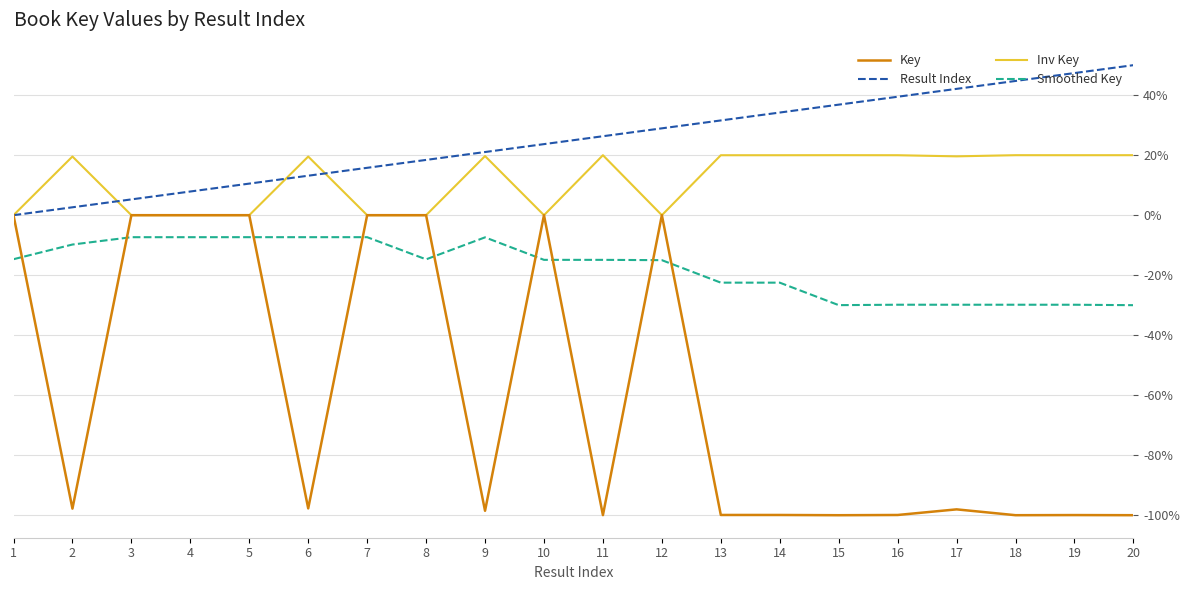

What is the total value across all series at 19?

-62.4